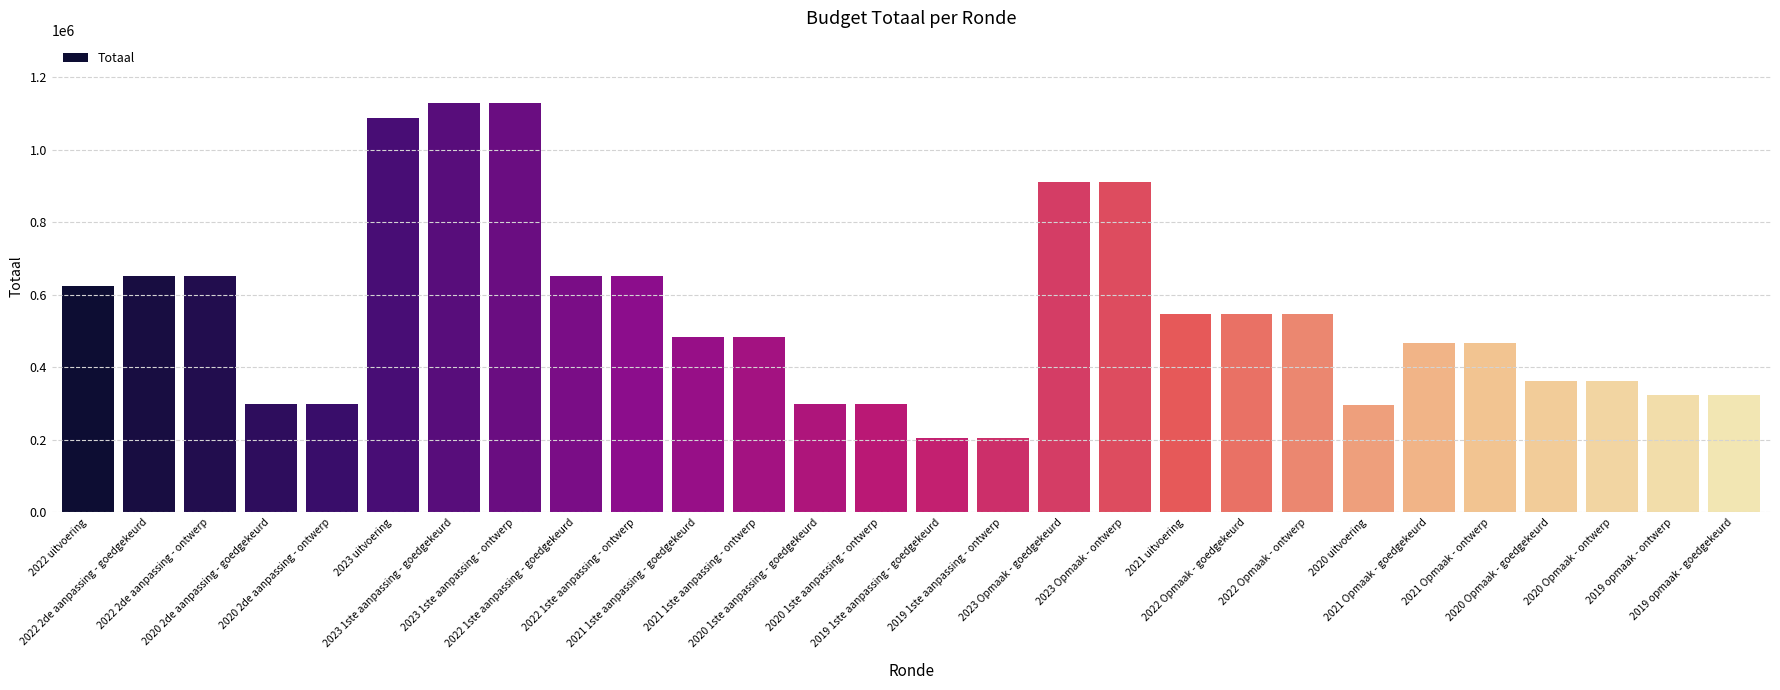

What is the maximum value shown in the chart?

1129388